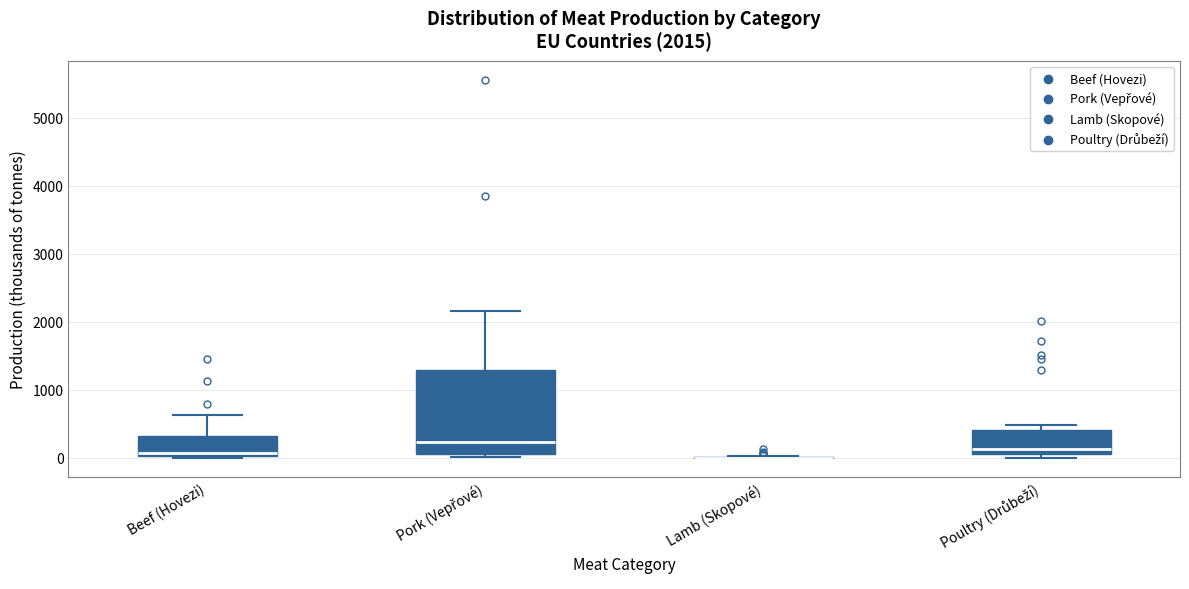

Comparing the boxes themselves (not the whiskers), which one is the tallest?

Pork (Vepřové)